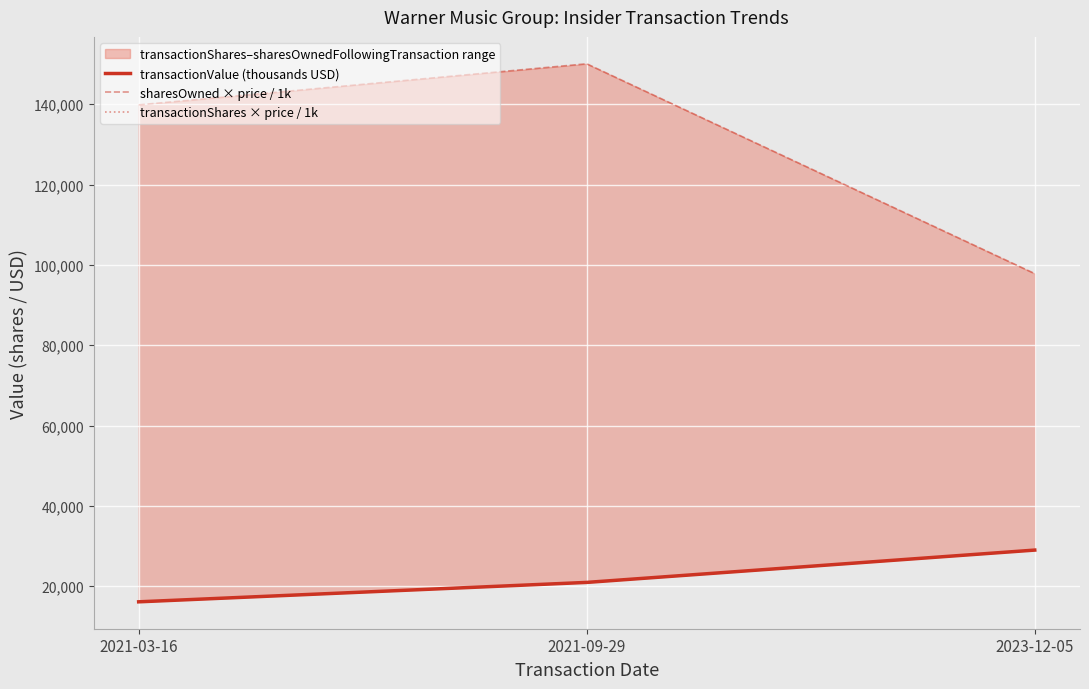

Rank the series by their maximum value, from highest to lowest.

sharesOwned × price / 1k, transactionValue (thousands USD), transactionShares × price / 1k